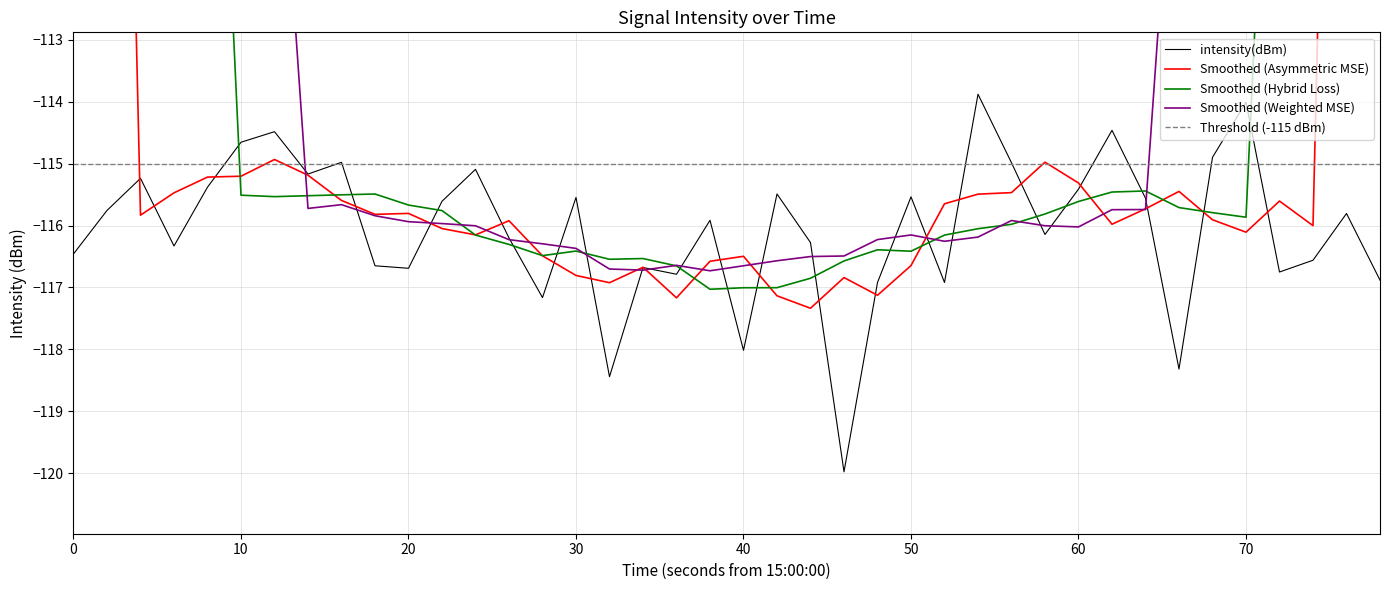

What is the maximum value for intensity(dBm)?

-113.9